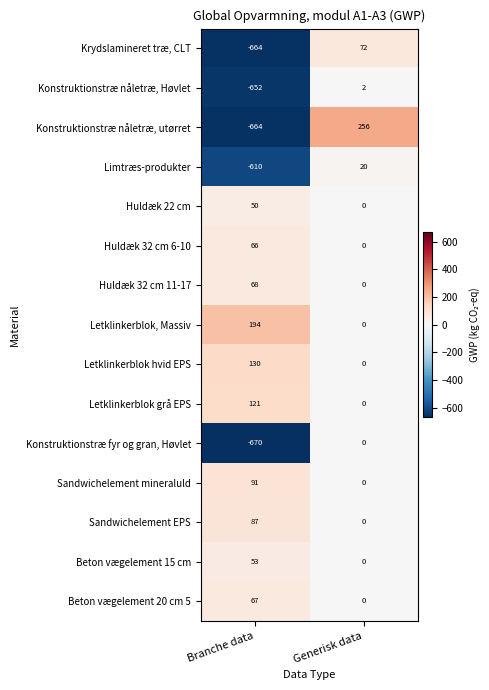

Is it true that Krydslamineret træ, CLT equals -895 at Branche data?

False